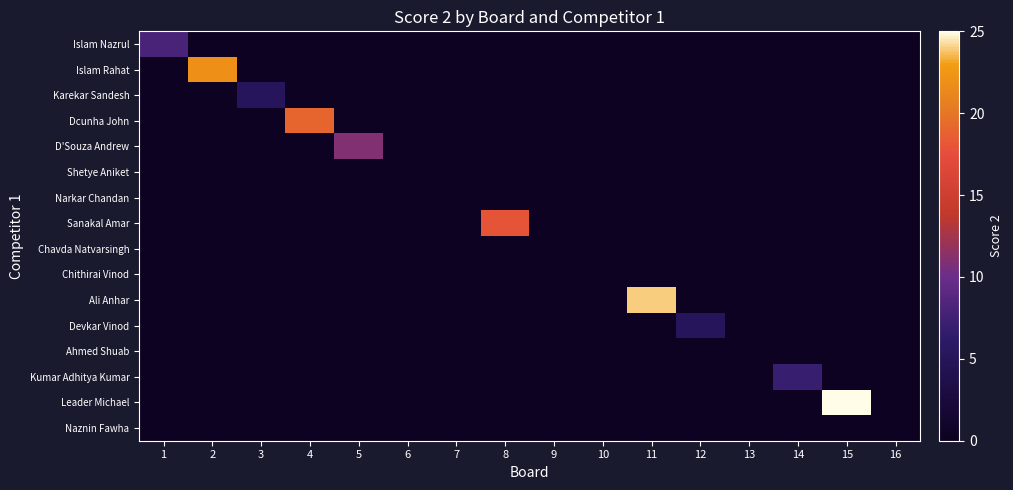

At which category does the chart reach its peak across all series?

15